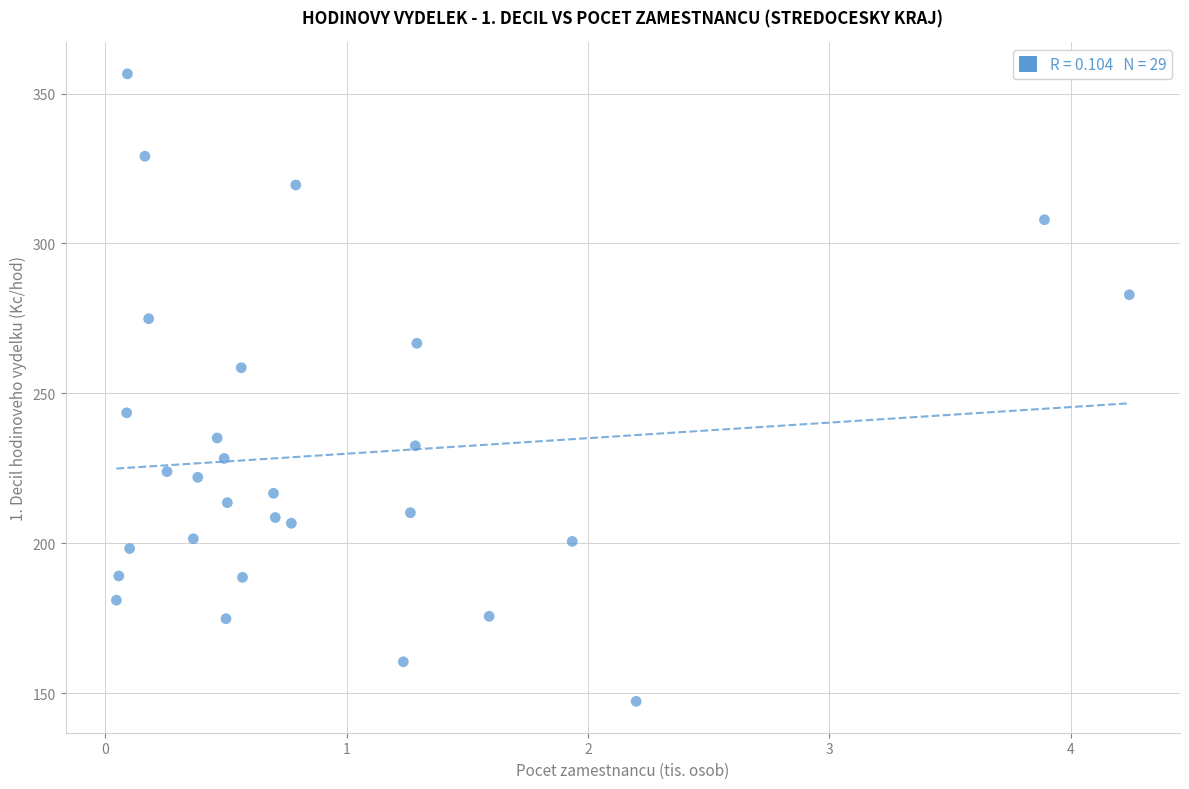

What is the range of X values (max minus min)?

4.2